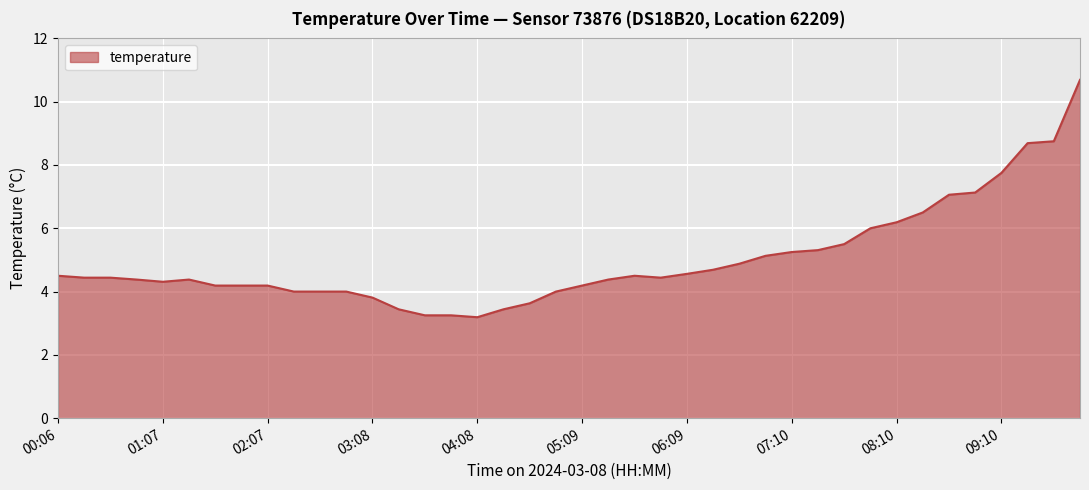

What is the sum of all values?

200.6